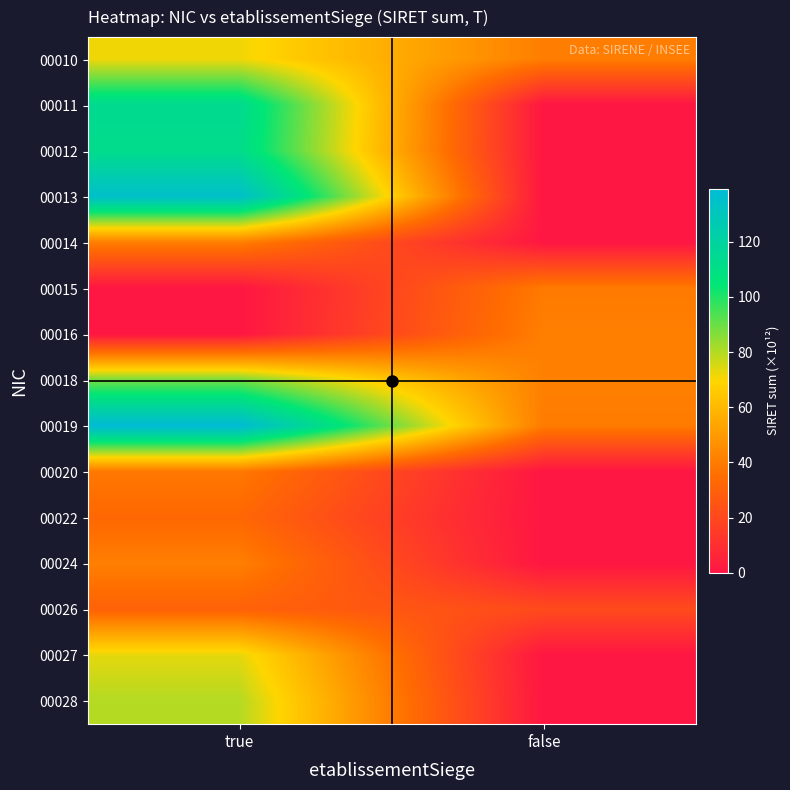

How many categories are shown in the chart?

2